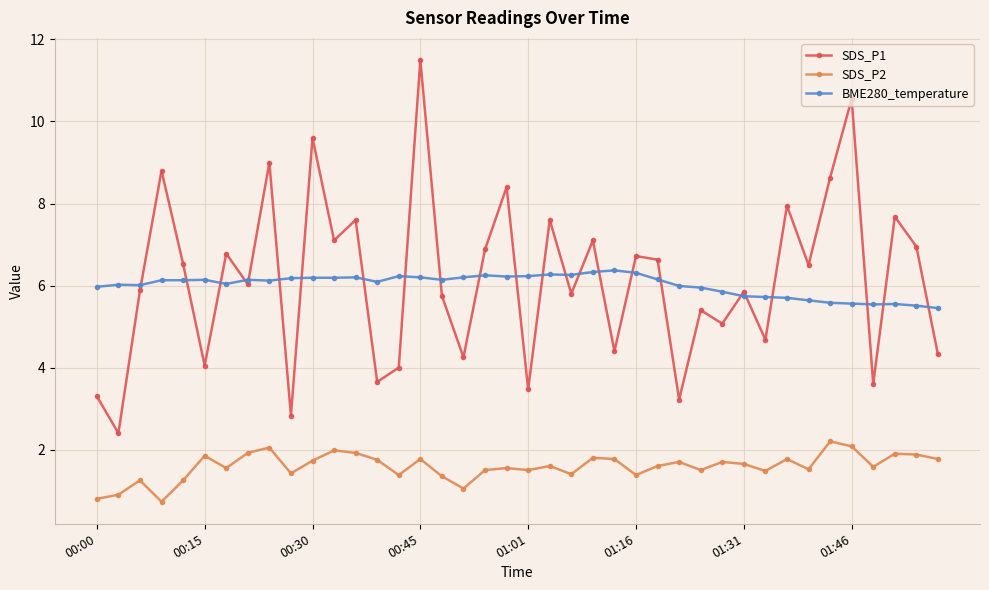

True or false: SDS_P2 and SDS_P1 intersect in this chart.

False